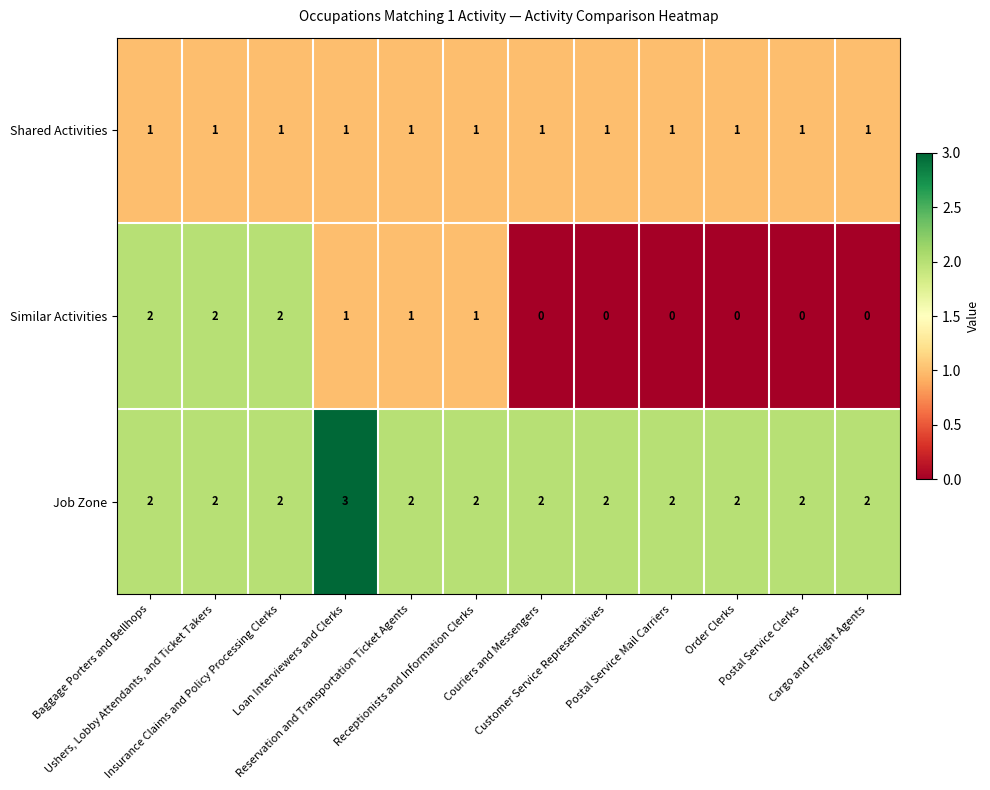

Rank the series by their maximum value, from lowest to highest.

Shared Activities, Similar Activities, Job Zone